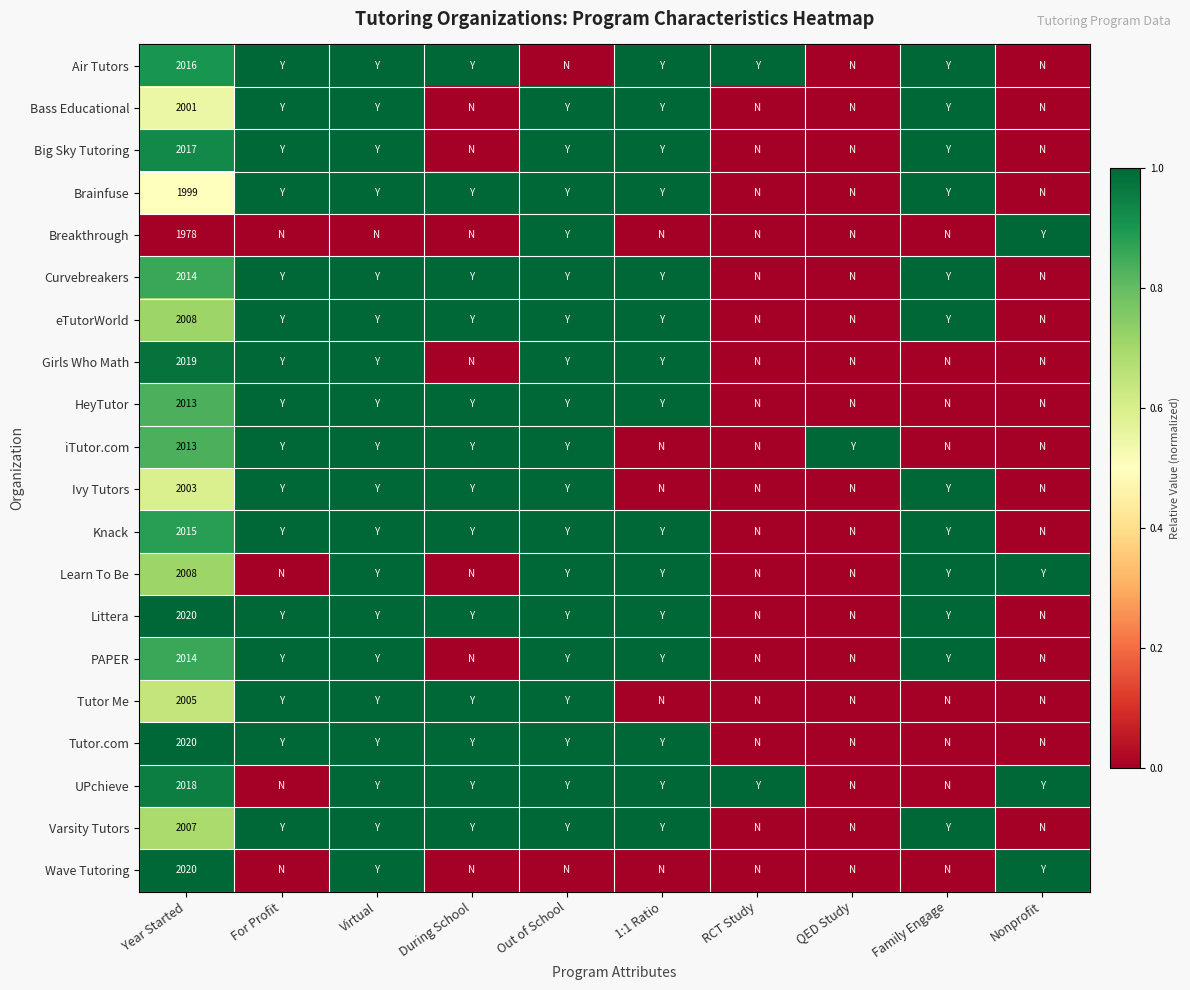

Is it true that Air Tutors equals 0.0 at Nonprofit?

True